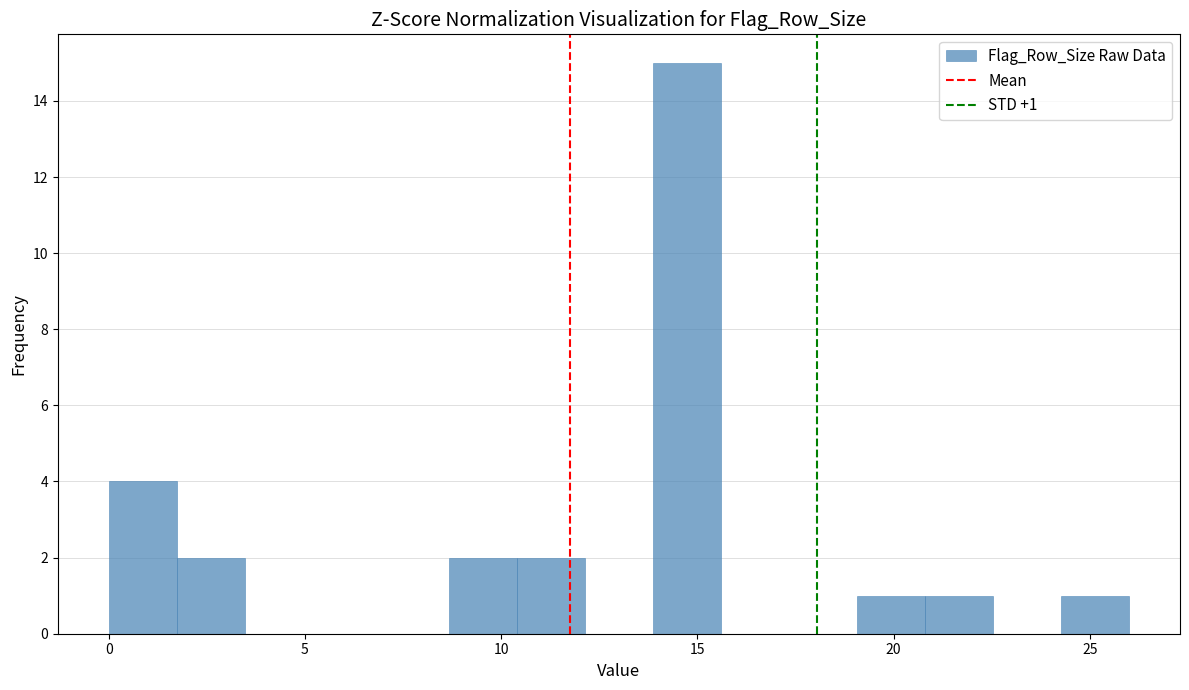

Read against the x-axis, roughly where is the centre of the tallest bar?

14.5